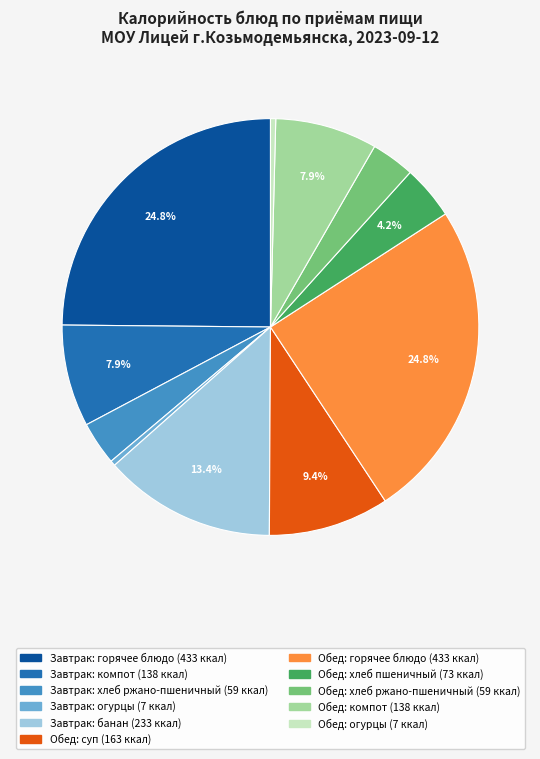

Is there a majority slice in this chart?

No